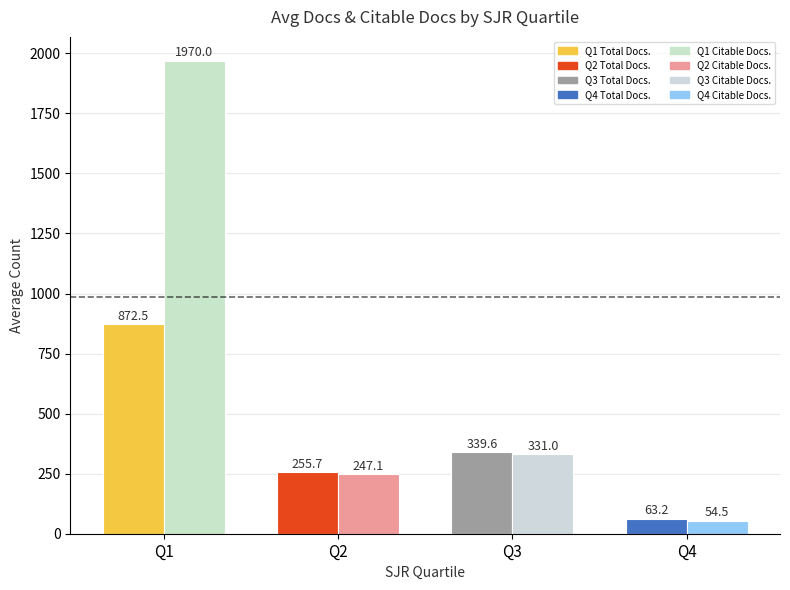

How many bars are there in each group?

2